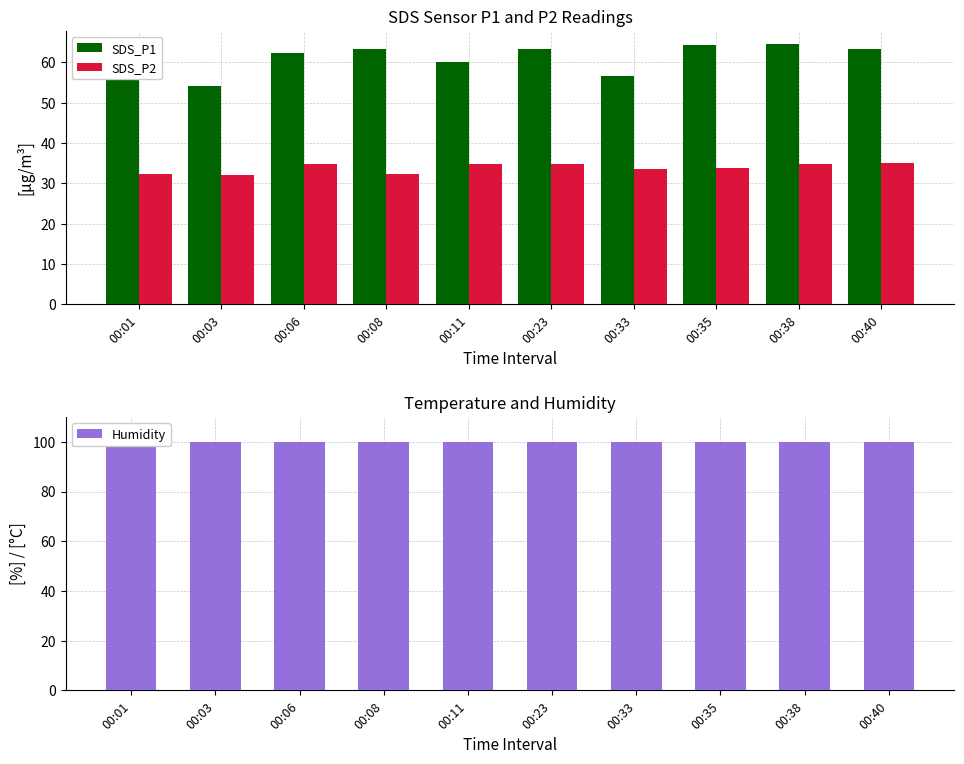

What is the sum of the SDS_P2 values at 00:03 and 00:11?

67.0